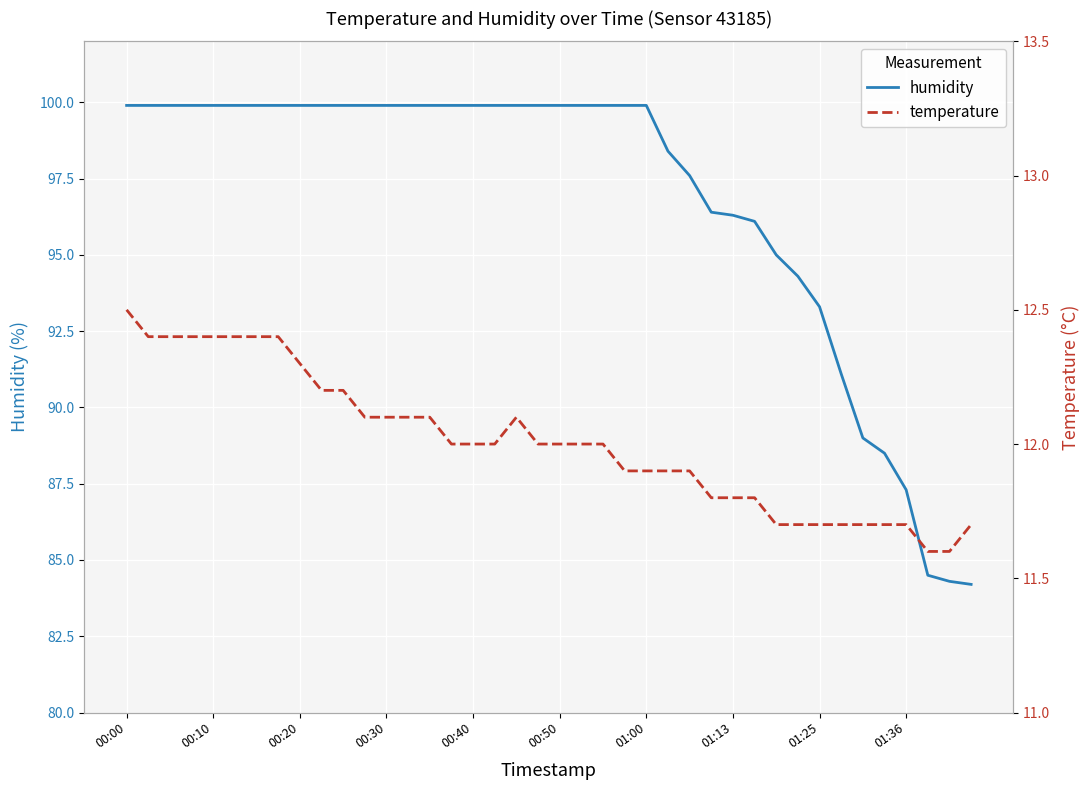

How many lines are shown in the chart?

2